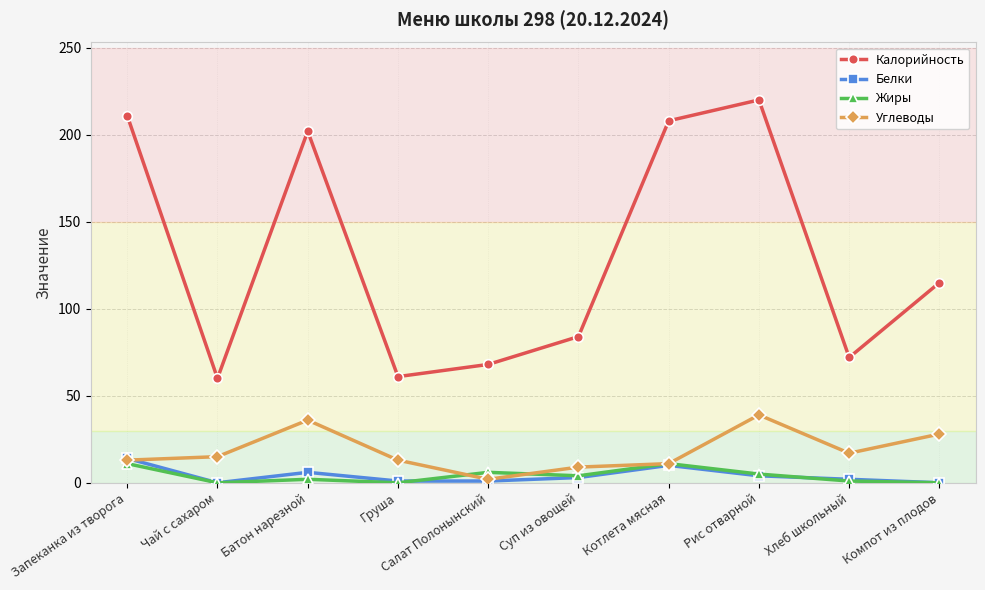

What is the label of the 10th point from the left?

Компот из плодов